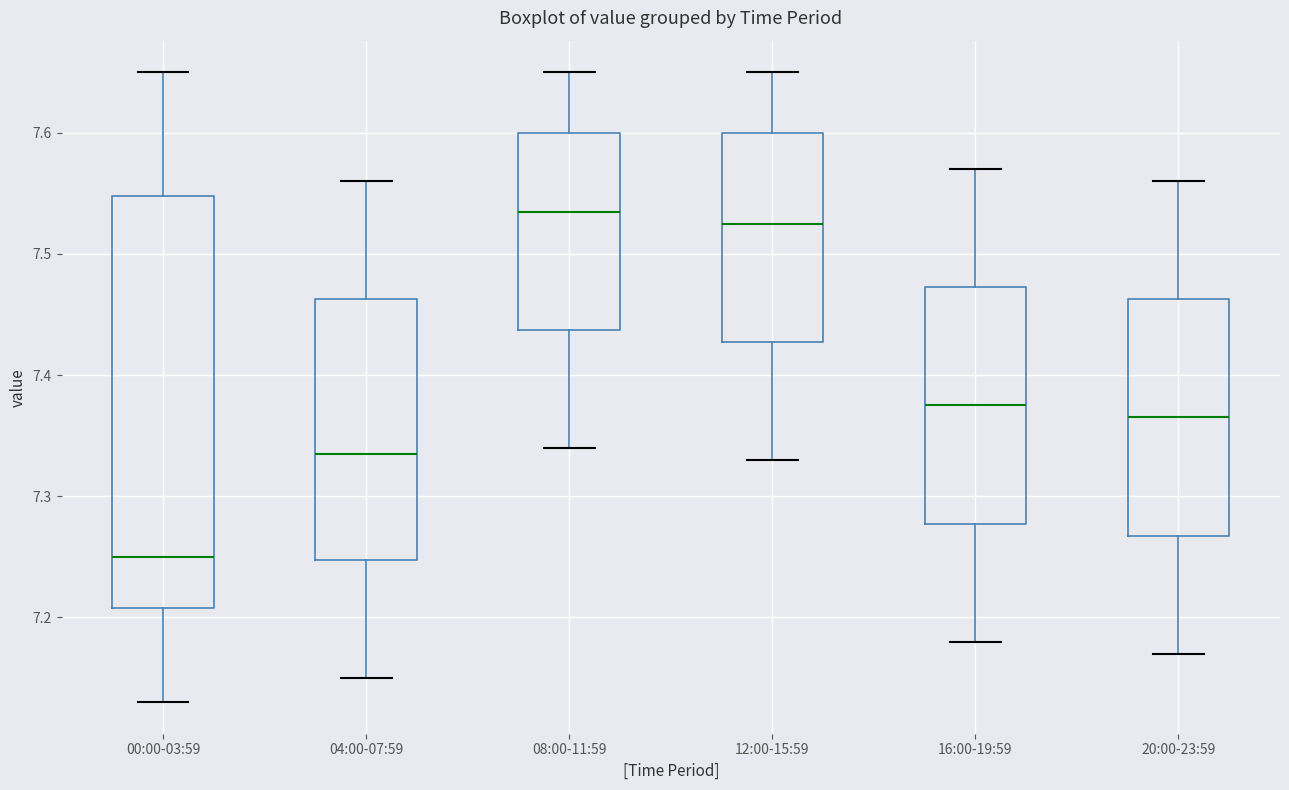

Comparing the boxes themselves (not the whiskers), which one is the tallest?

00:00-03:59